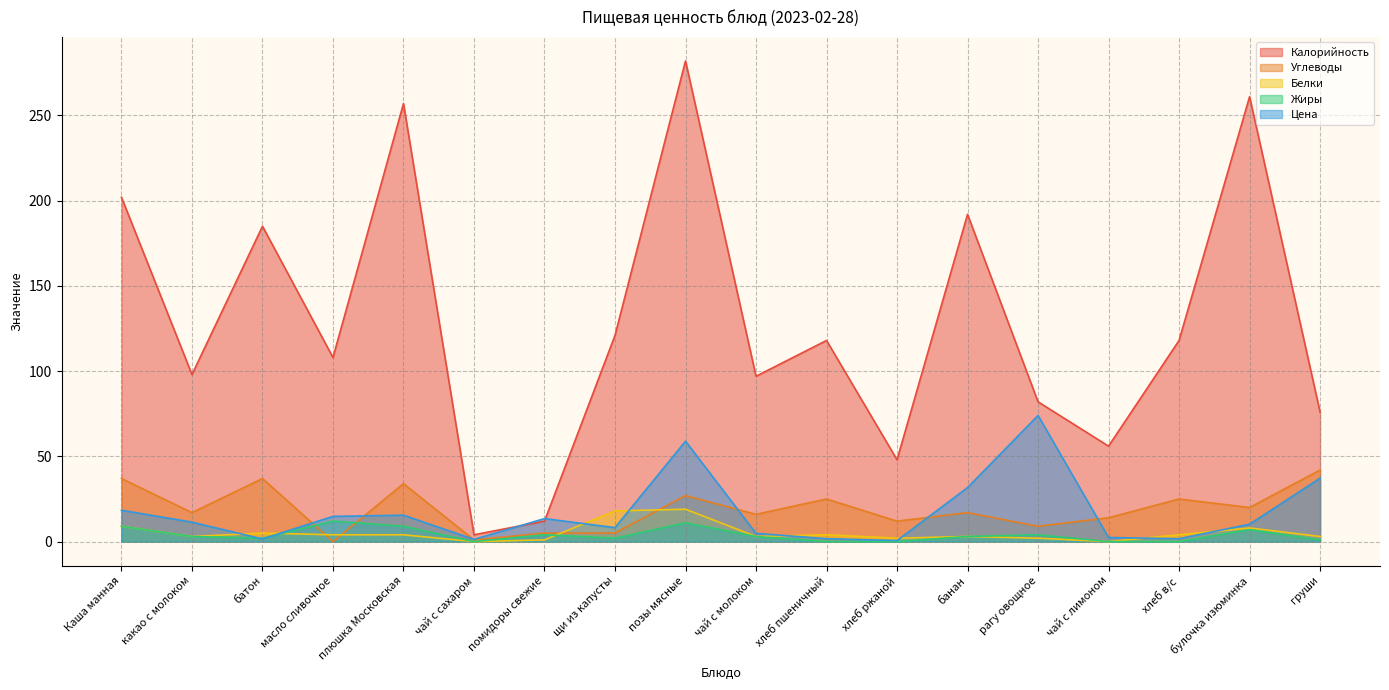

Where does the Калорийность series first go above 118?

Каша манная